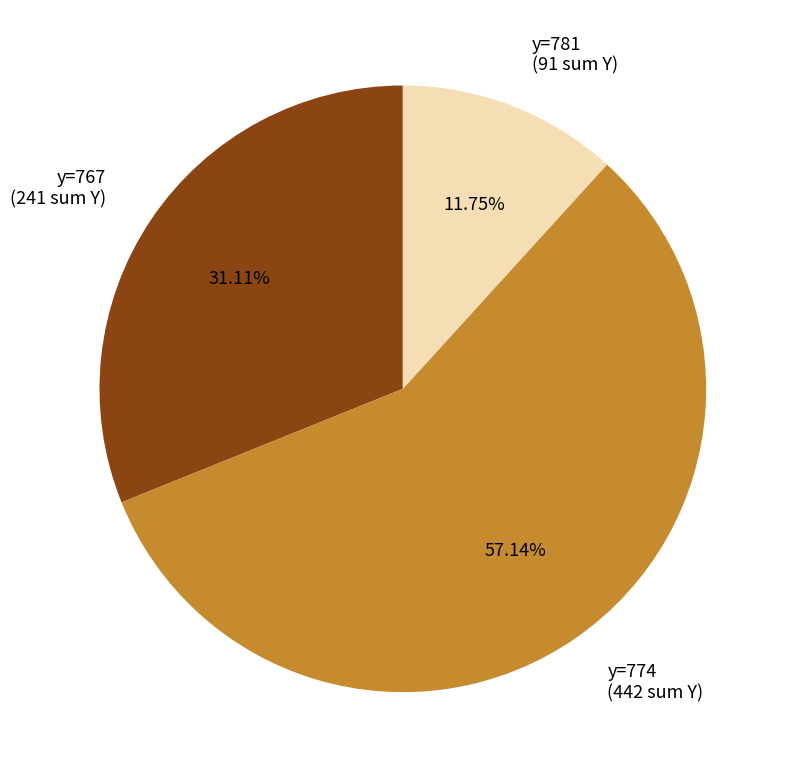

Rank the categories by value from highest to lowest.

y=774 (442 sum Y), y=767 (241 sum Y), y=781 (91 sum Y)